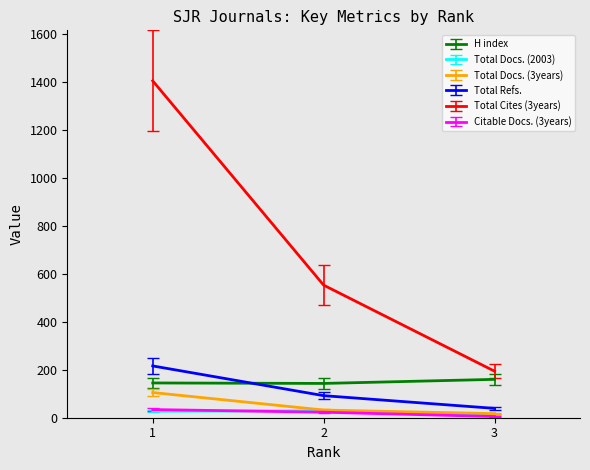

What is the approximate value of Total Docs. (2003) at 2?

29